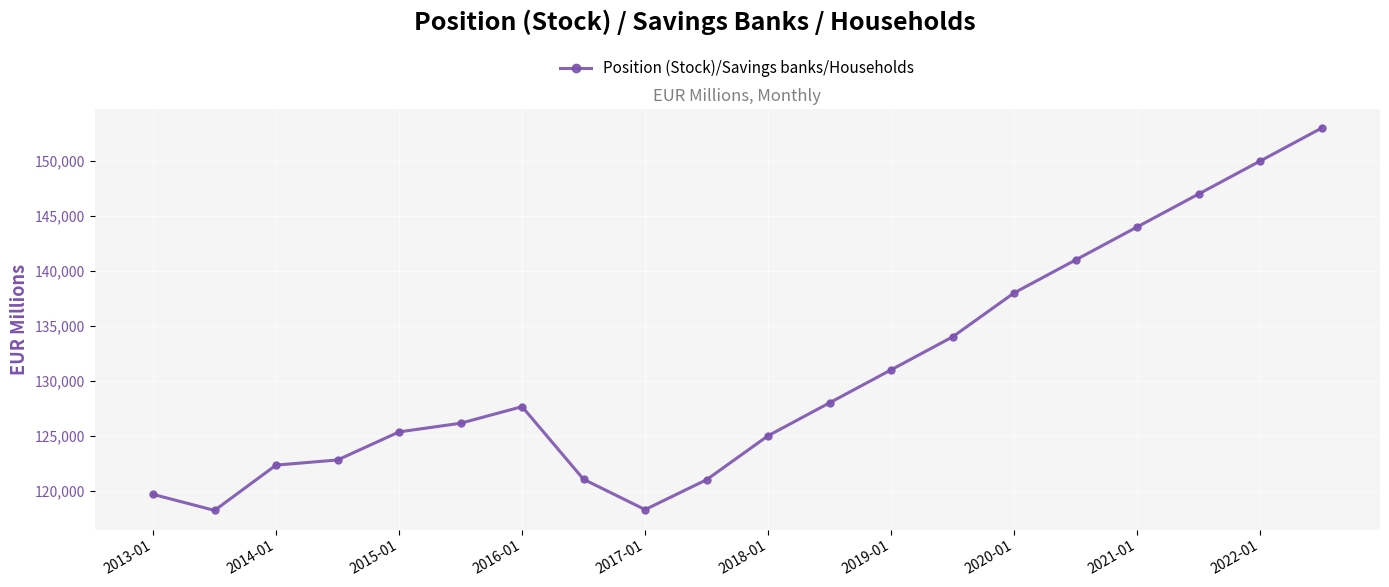

What is the maximum value shown in the chart?

153000